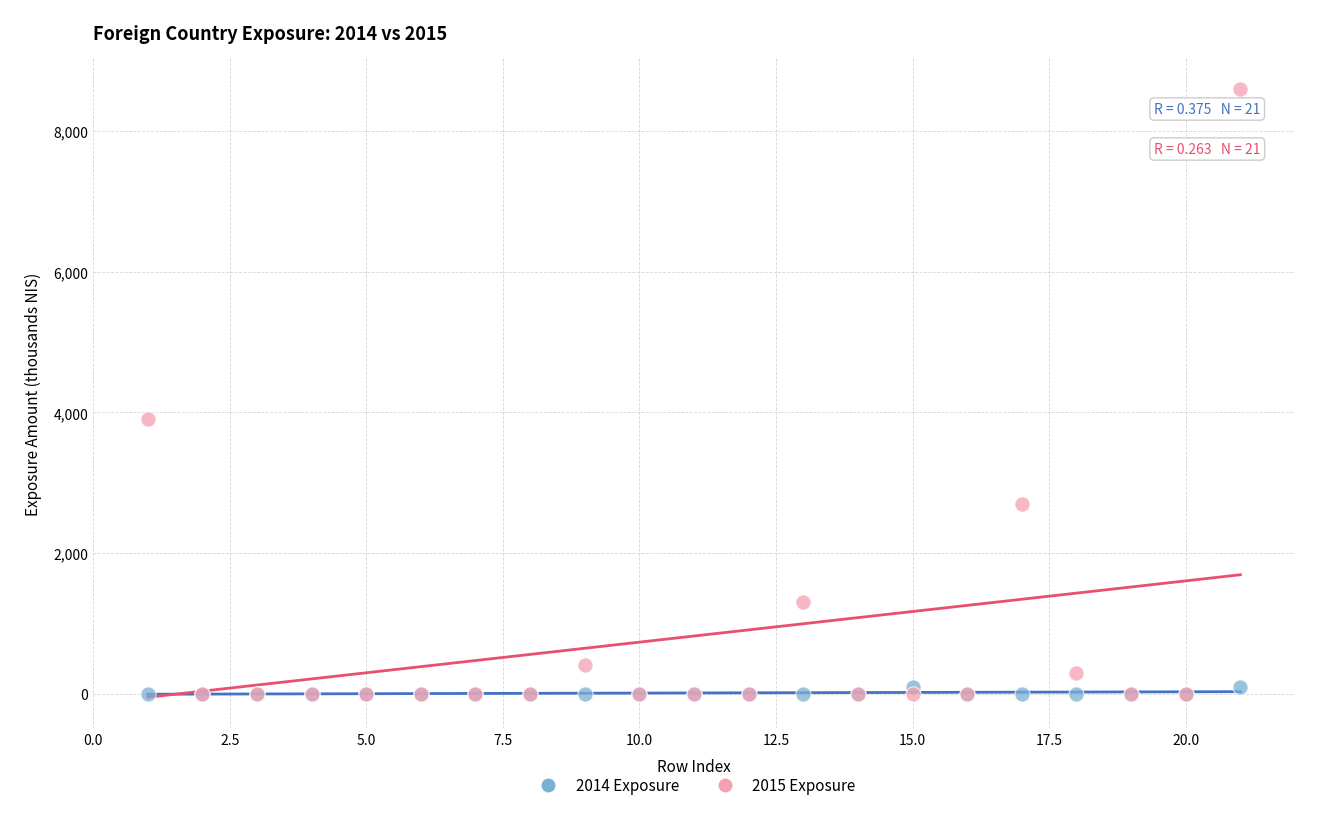

Across all series, what Y value is closest to 4300?

3900